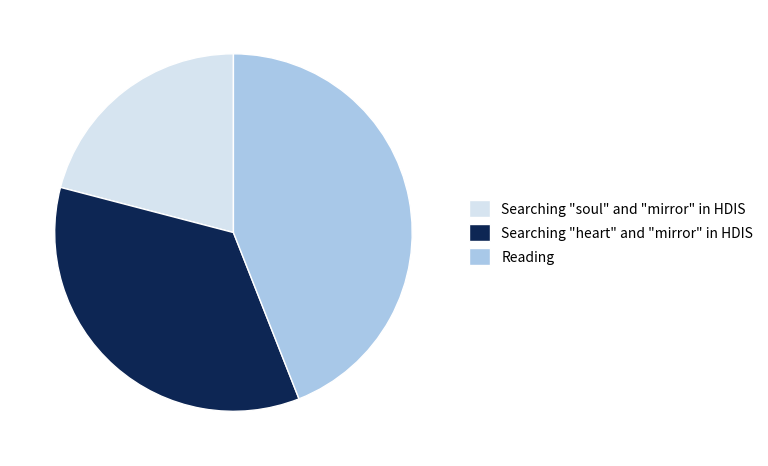

What is the smallest slice in the pie chart?

Searching "soul" and "mirror" in HDIS